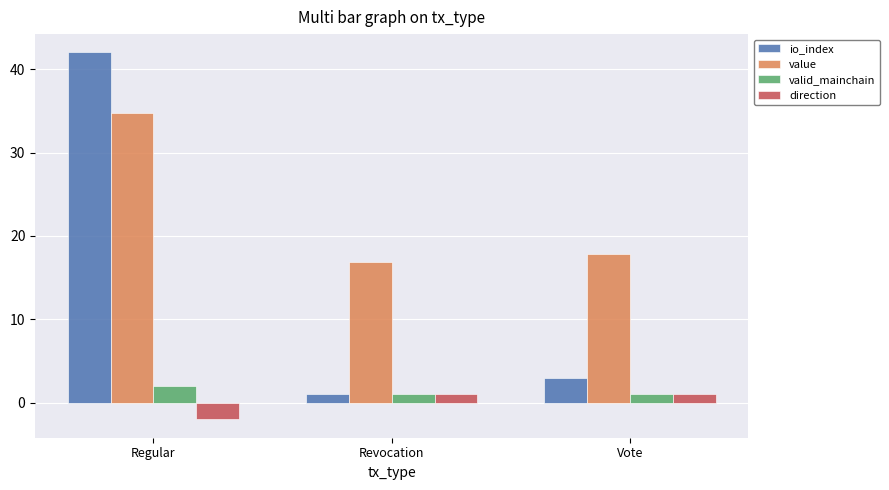

At which category is the sum across all series the highest?

Regular